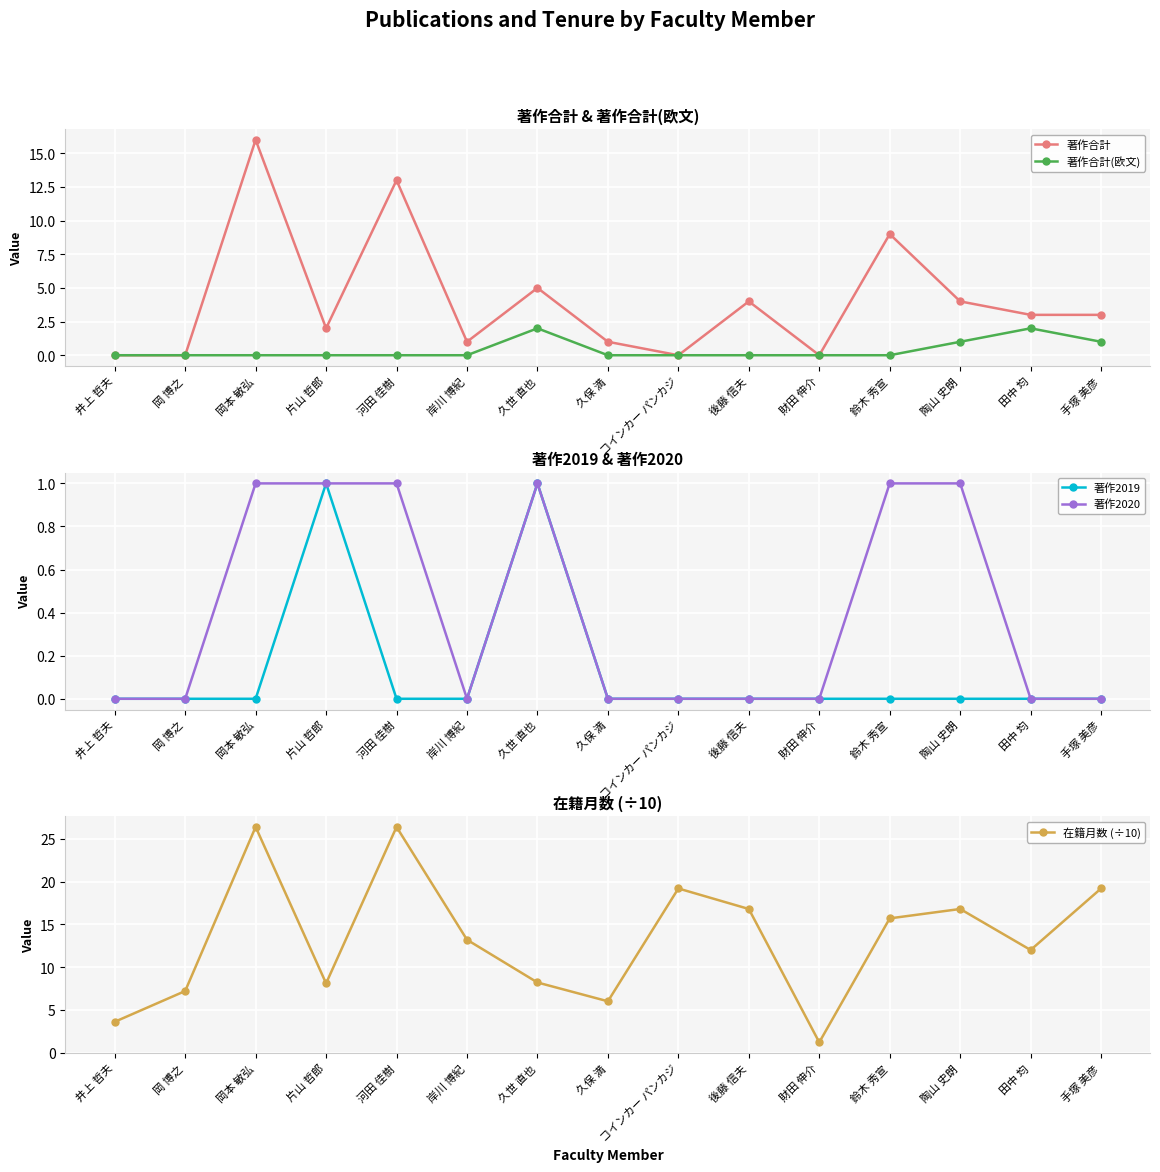

True or false: 著作2019 and 著作合計(欧文) intersect in this chart.

False